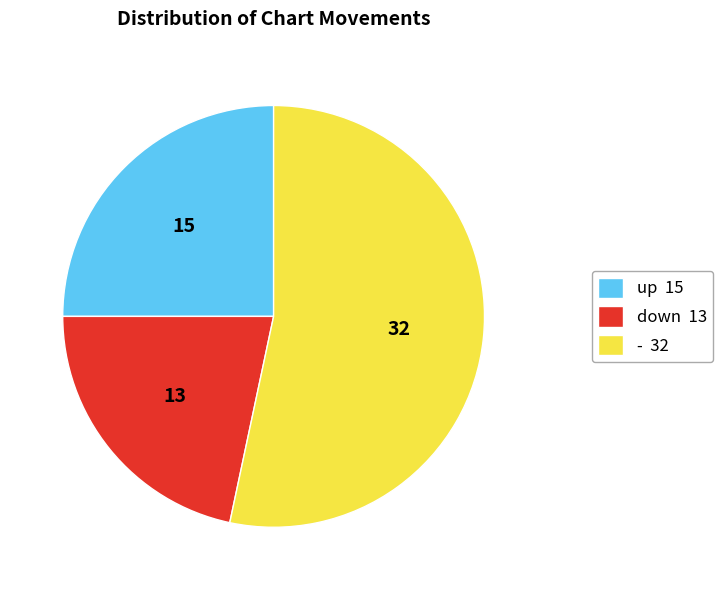

Which slice is the largest?

-